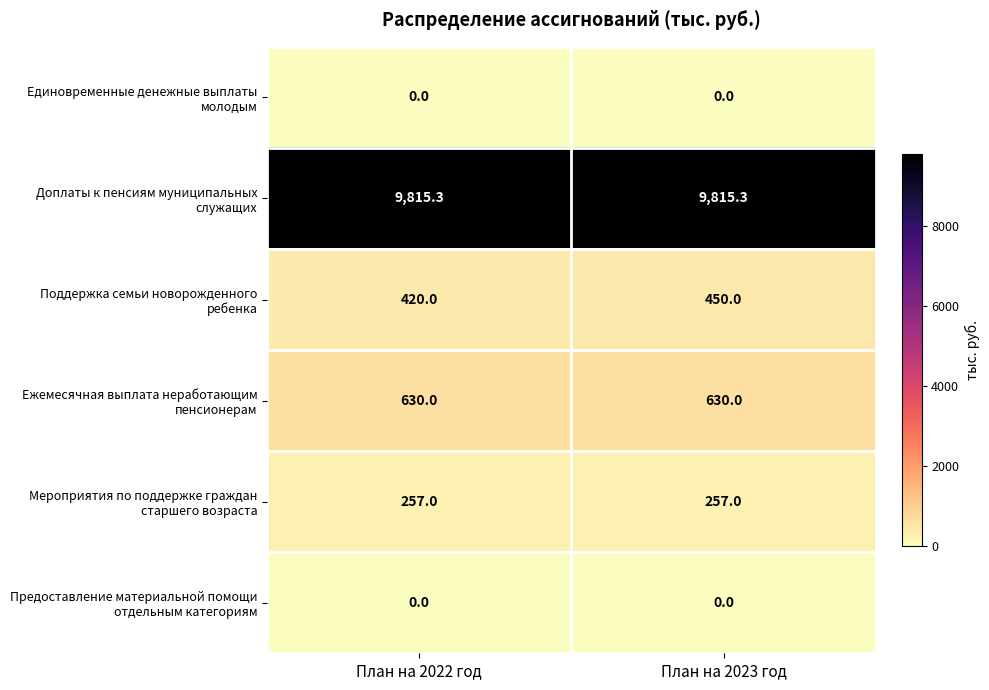

Rank the series by their maximum value, from lowest to highest.

Единовременные денежные выплаты молодым, Предоставление материальной помощи отдельным категориям, Мероприятия по поддержке граждан старшего возраста, Поддержка семьи новорожденного ребенка, Ежемесячная выплата неработающим пенсионерам, Доплаты к пенсиям муниципальных служащих